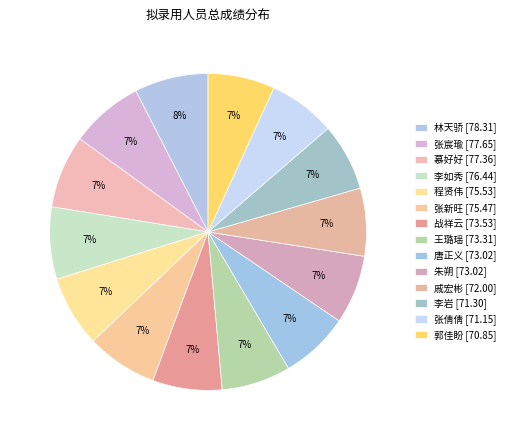

How many slices are in this pie chart?

14